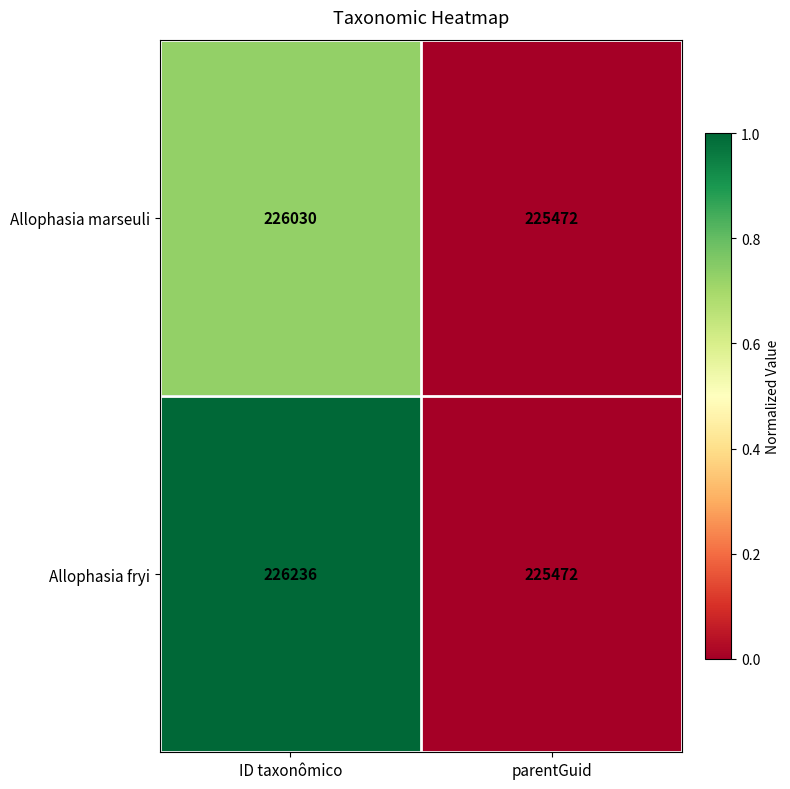

What is the highest value of the Allophasia marseuli series?

226030